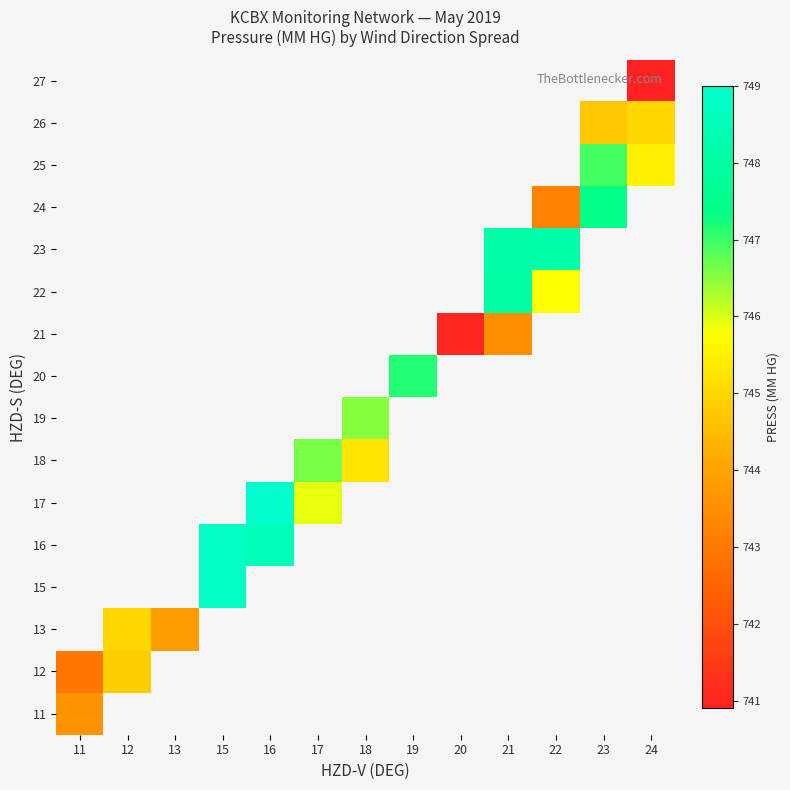

What is the minimum value shown in the chart?

740.9